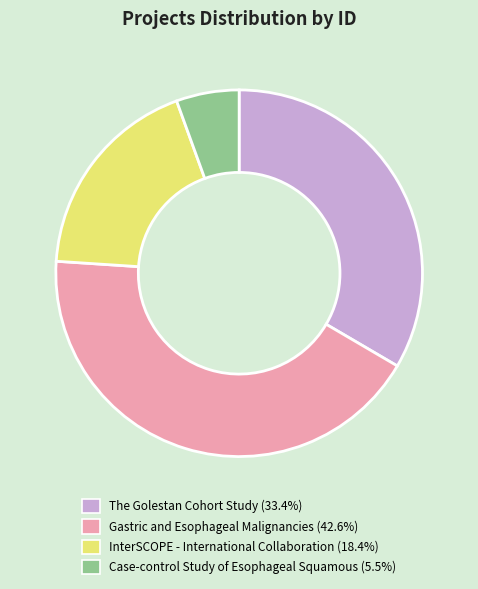

Is it true that The Golestan Cohort Study is 40% of the pie?

False